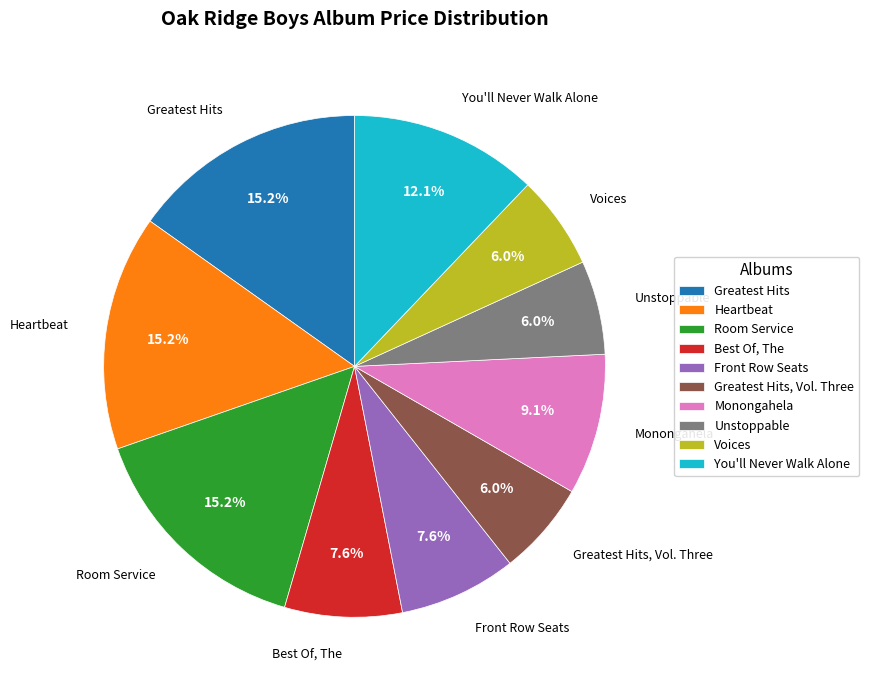

To the nearest percent, what portion does Greatest Hits represent?

15%